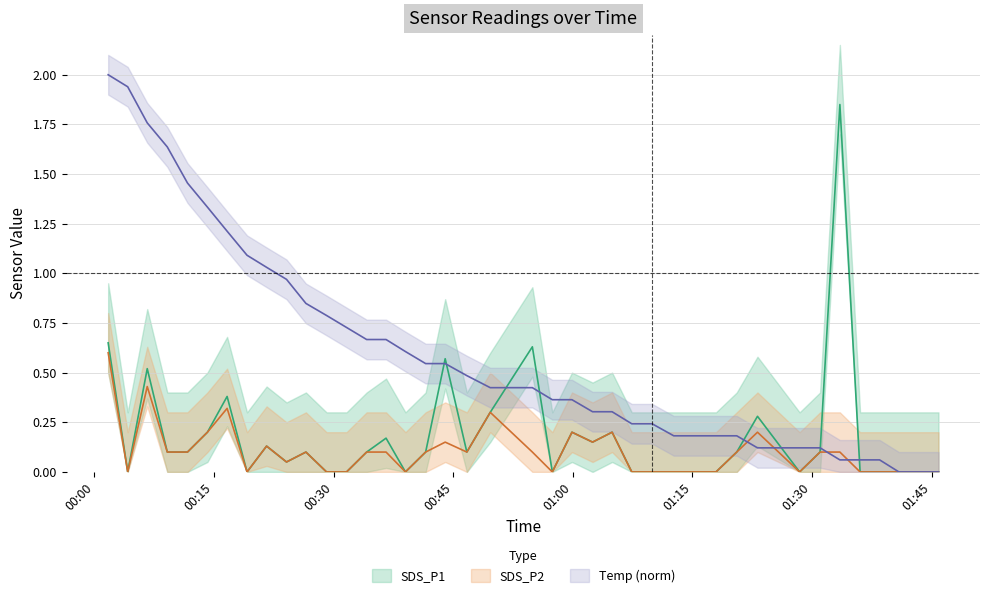

What is the approximate value of Temp at 2023/10/08 00:26:31?

0.8